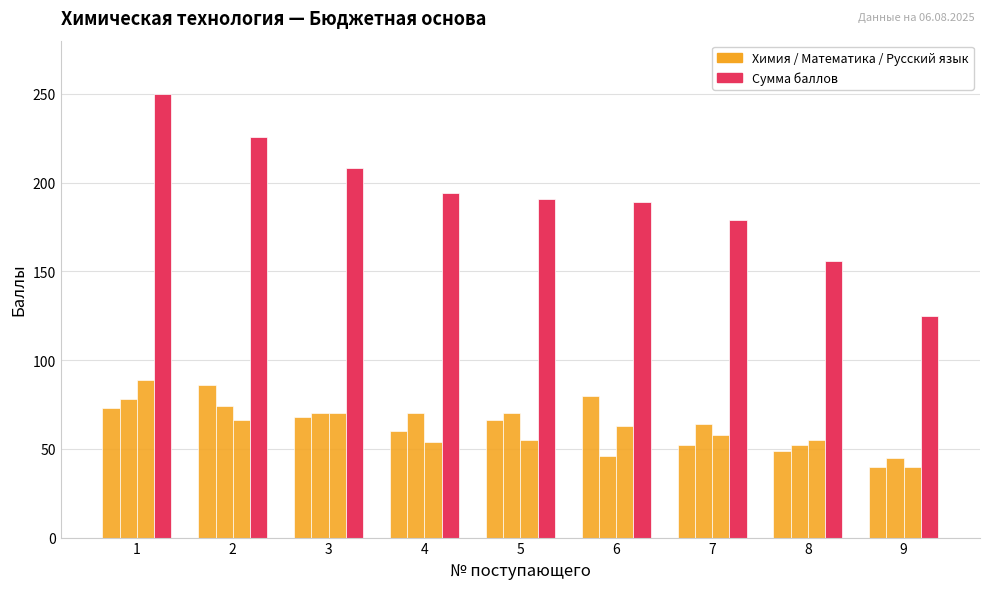

How many bars are there in total?

36